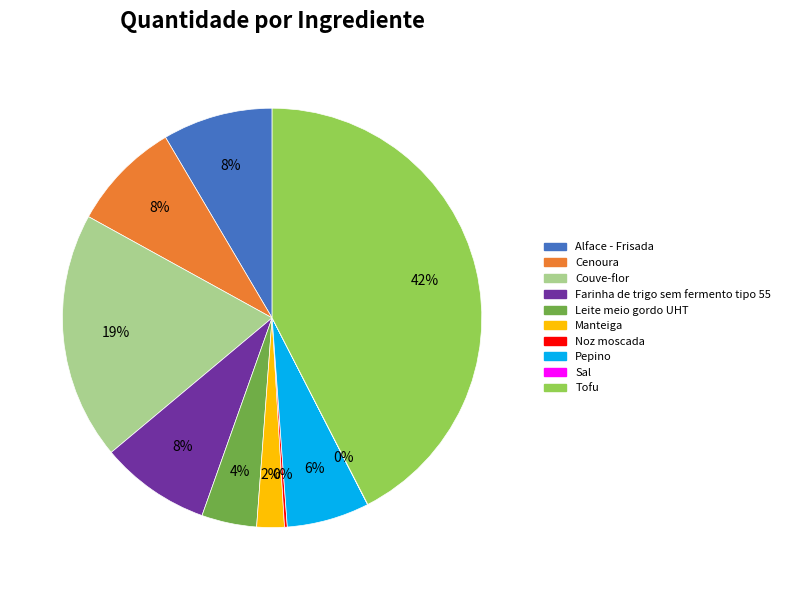

Does any single category account for the majority?

No